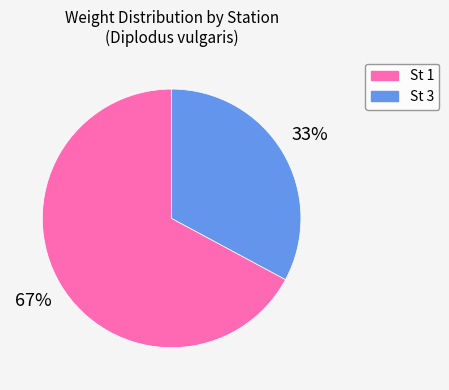

How many slices are in this pie chart?

2